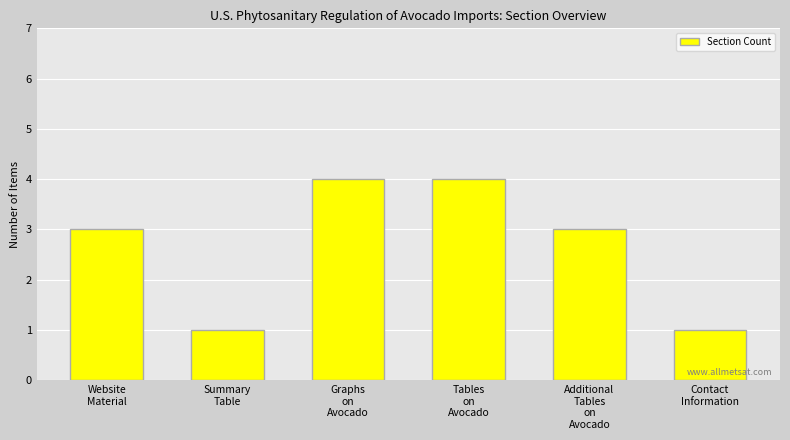

Which has a higher value, Contact
Information or Website
Material?

Website
Material